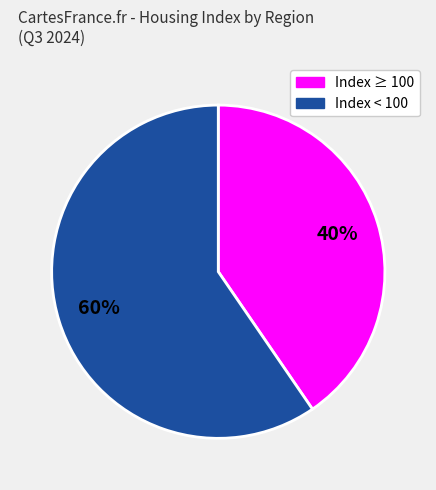

Is there a majority slice in this chart?

Yes